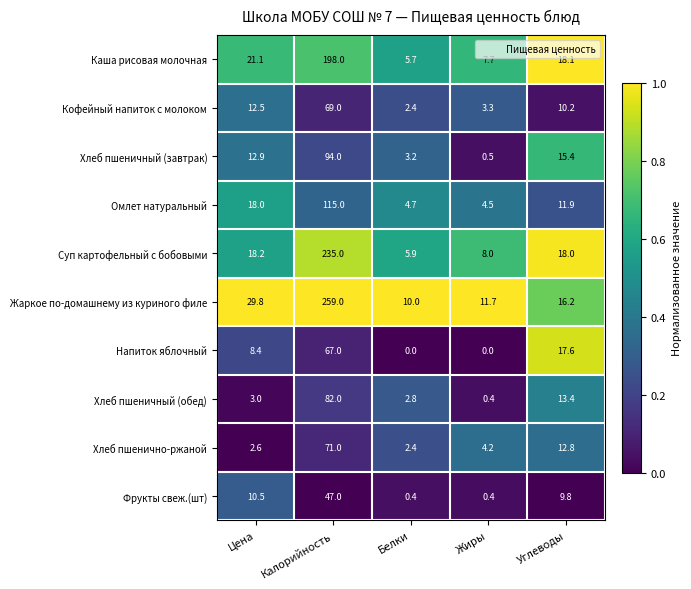

What is the sum of the Хлеб пшенично-ржаной values at Калорийность and Жиры?

75.2